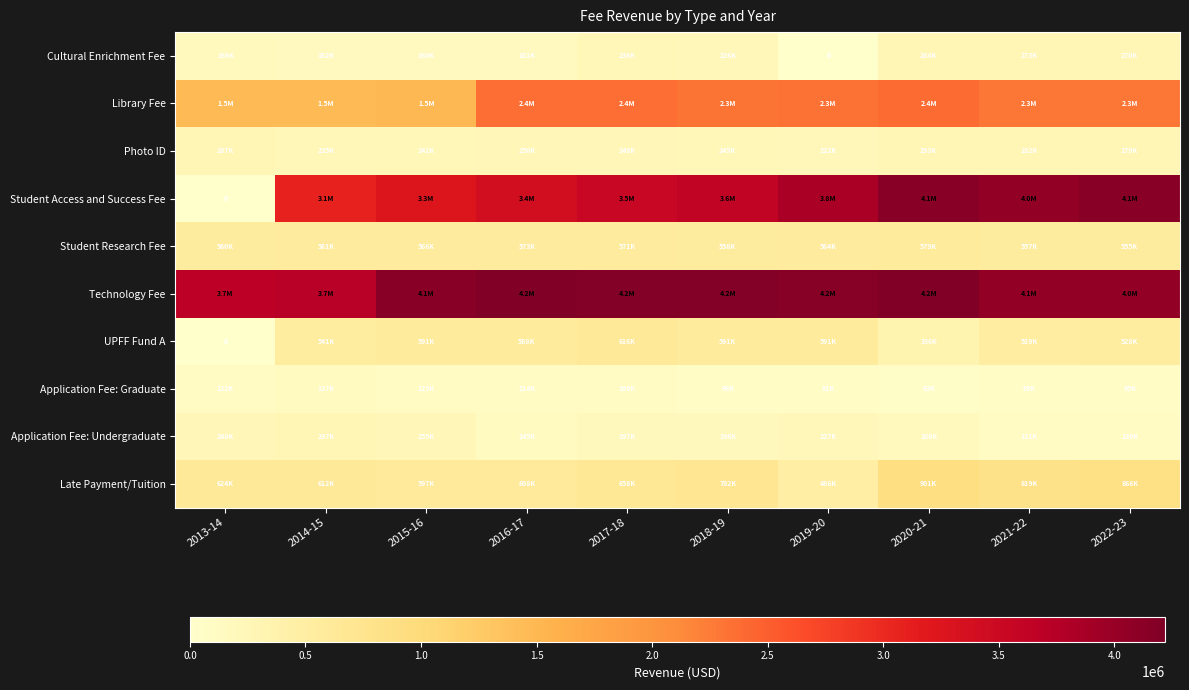

What is the minimum value for Library Fee?

1478298.0